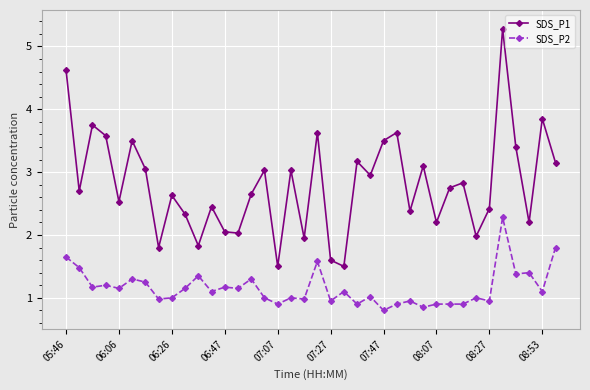

What is the highest value of the SDS_P1 series?

5.3